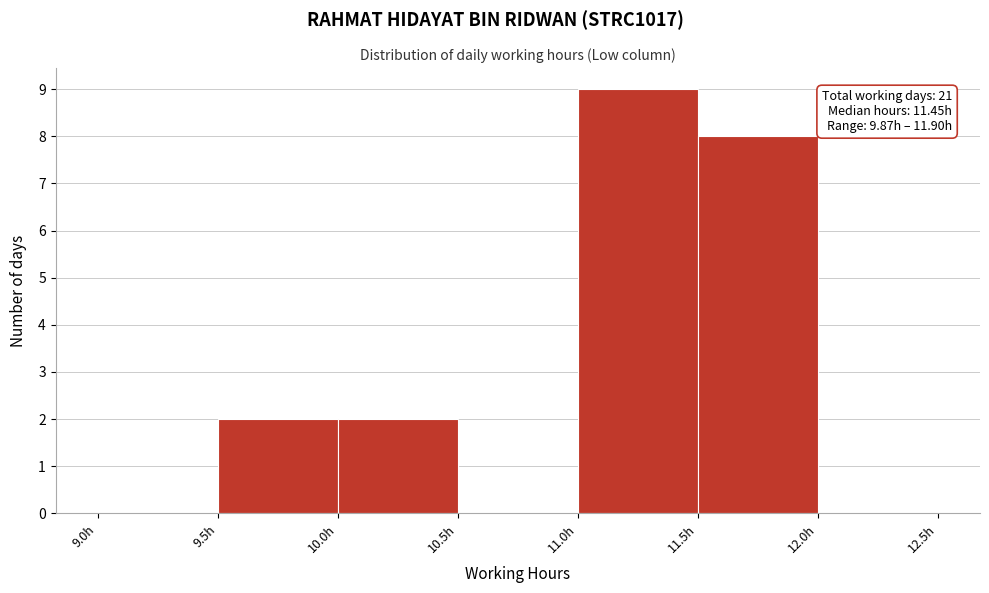

Over which range of the x-axis is the bar tallest?

11.0 to 11.5